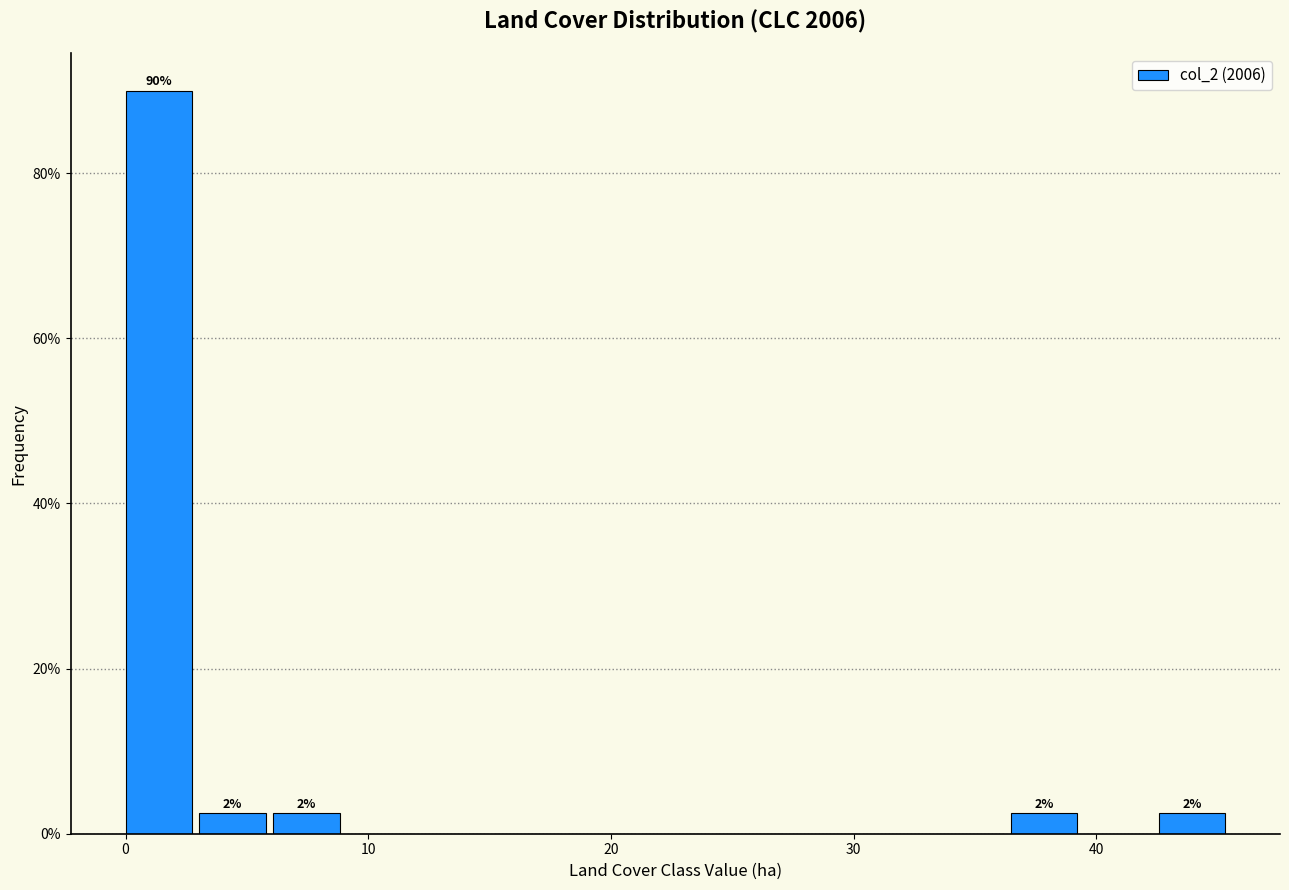

Around what value on the x-axis is the tallest bar? Give the approximate position of its centre, as read against the axis.

1